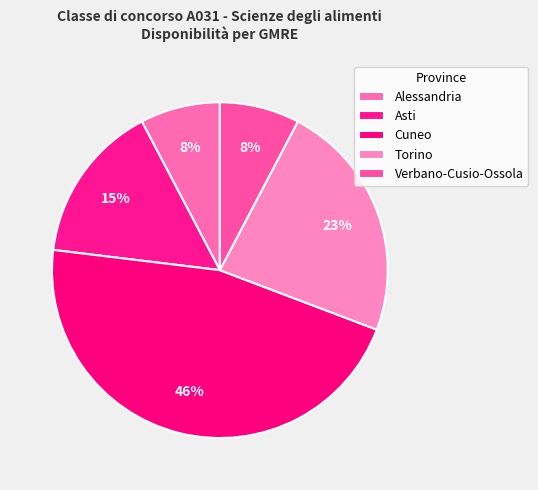

How many segments does this pie chart have?

5